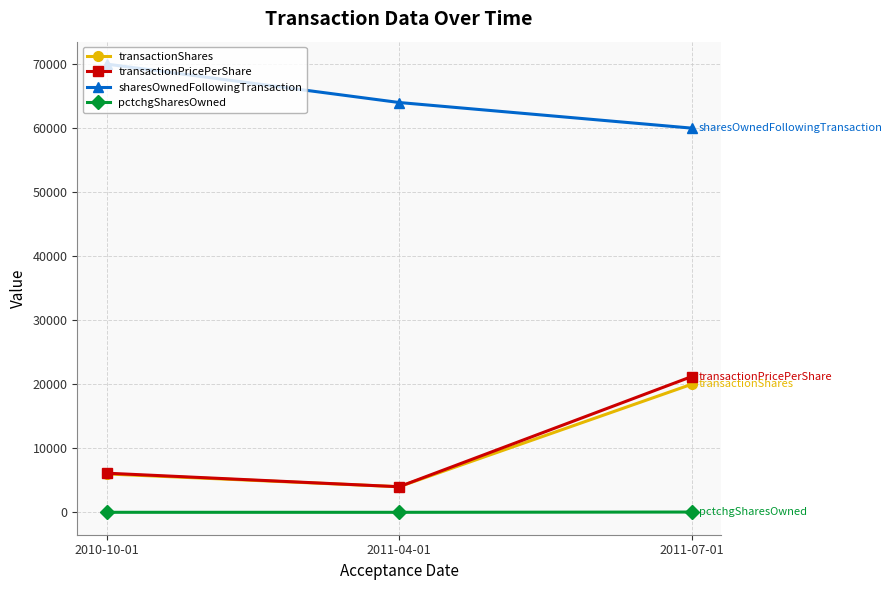

Rank the series at 2011-07-01 from lowest to highest value.

pctchgSharesOwned, transactionShares, transactionPricePerShare, sharesOwnedFollowingTransaction